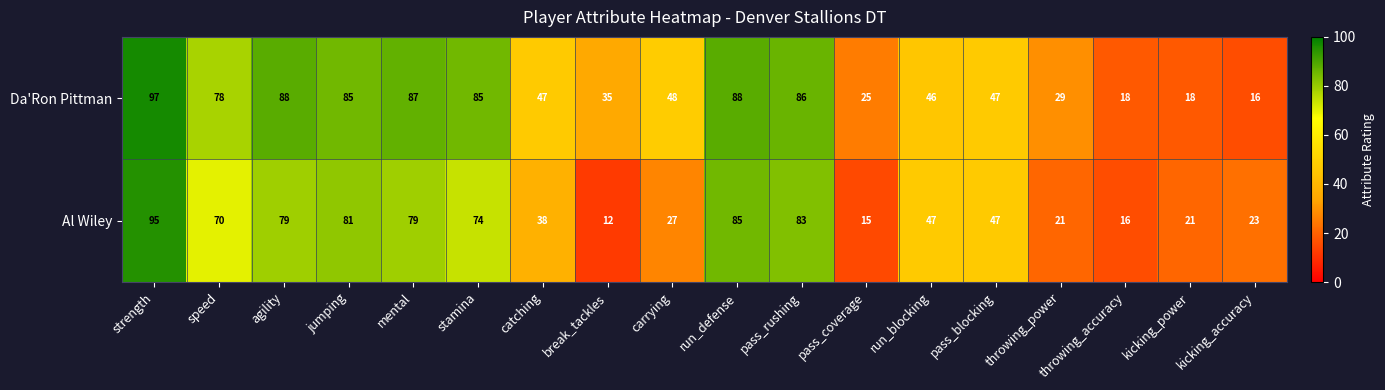

Rank the series at catching from lowest to highest value.

Al Wiley, Da'Ron Pittman